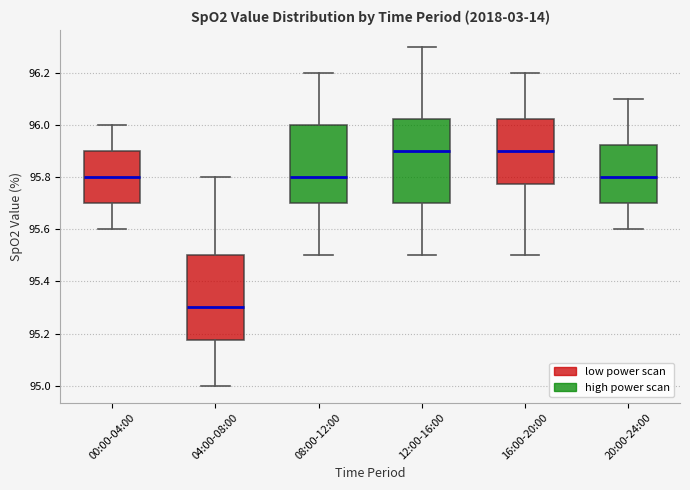

Reading left to right, transcribe this box plot: for each box, give where its median line is, the range the box spans, and where its two whiskers end, as read against the y-axis. The values are not printed on the chart, so give them approximately, as read against the axis.

00:00-04:00: median 95.80, box 95.70 to 95.90, whiskers 95.60 to 96.00
04:00-08:00: median 95.30, box 95.18 to 95.50, whiskers 95.00 to 95.80
08:00-12:00: median 95.80, box 95.70 to 96.00, whiskers 95.50 to 96.20
12:00-16:00: median 95.90, box 95.70 to 96.02, whiskers 95.50 to 96.30
16:00-20:00: median 95.90, box 95.78 to 96.02, whiskers 95.50 to 96.20
20:00-24:00: median 95.80, box 95.70 to 95.92, whiskers 95.60 to 96.10